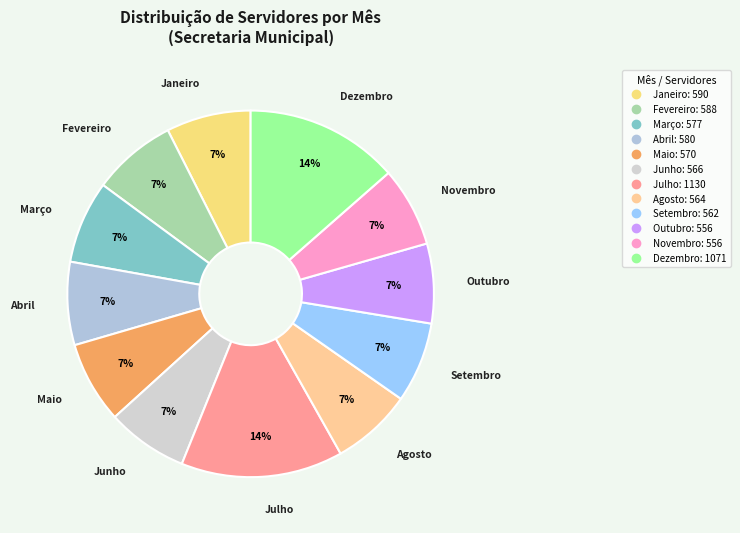

Does Junho account for over 50% of the chart?

No